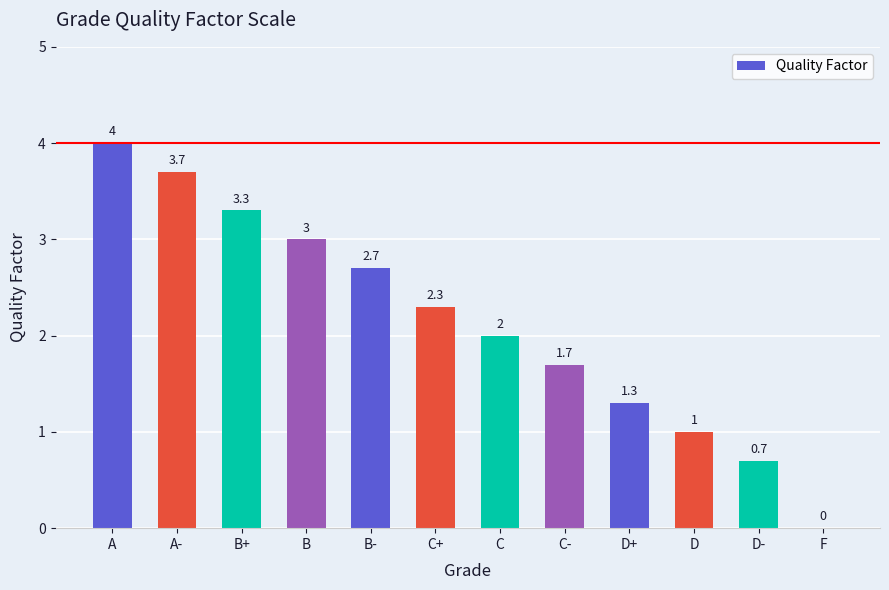

The value at D- is 0.7. True or false?

True